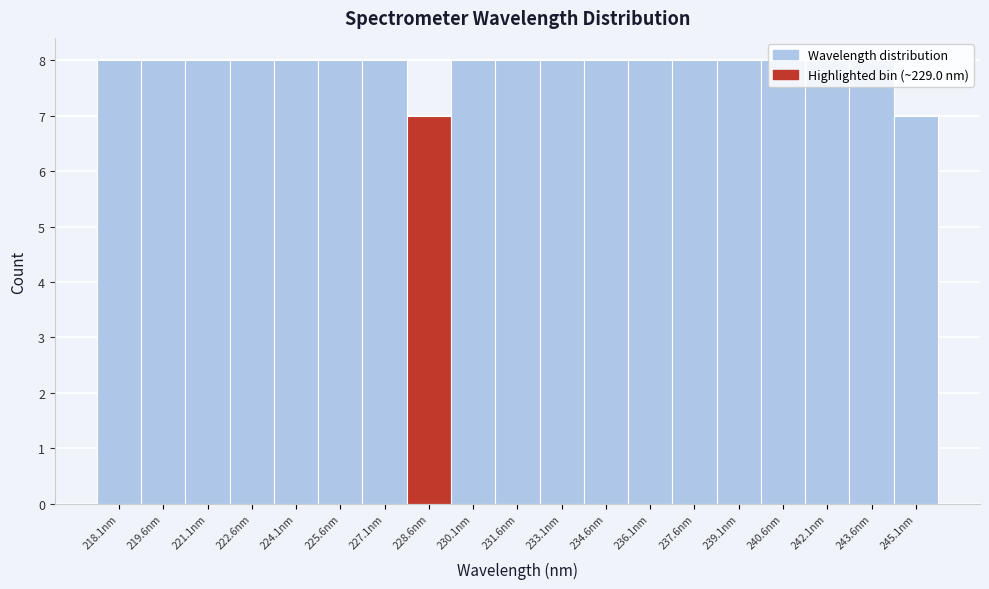

What is the smallest value displayed?

7